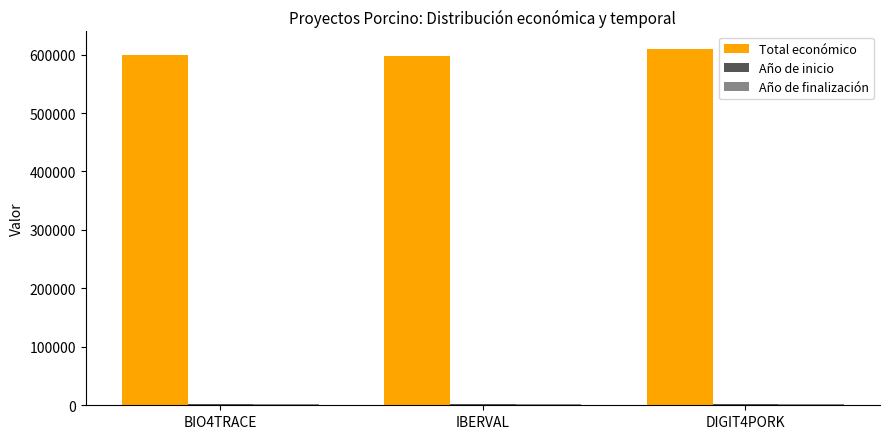

Which series has the largest range (max minus min)?

Total económico